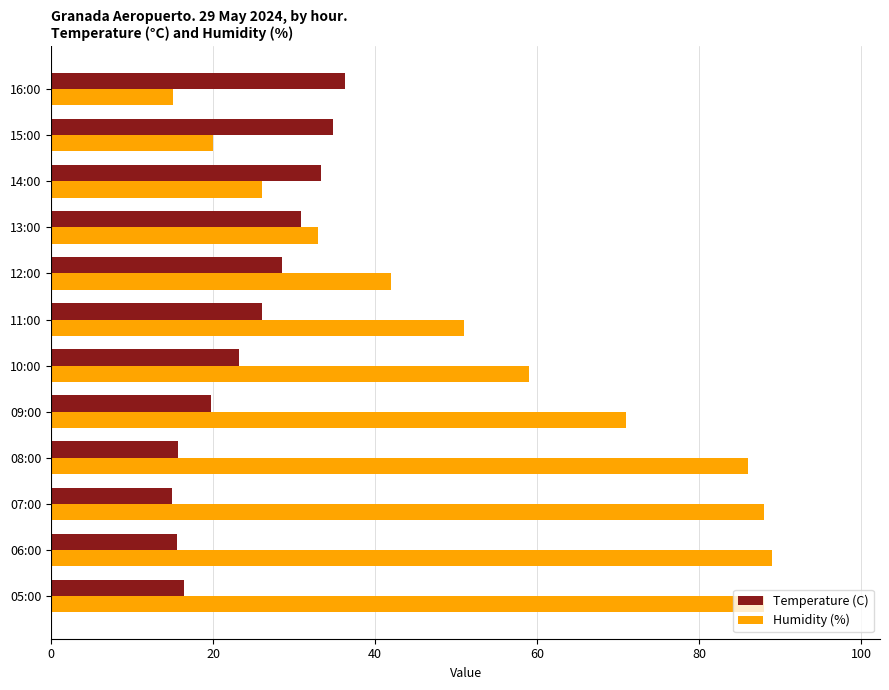

True or false: Temperature (C) has a value of 19.7 at 09:00.

True